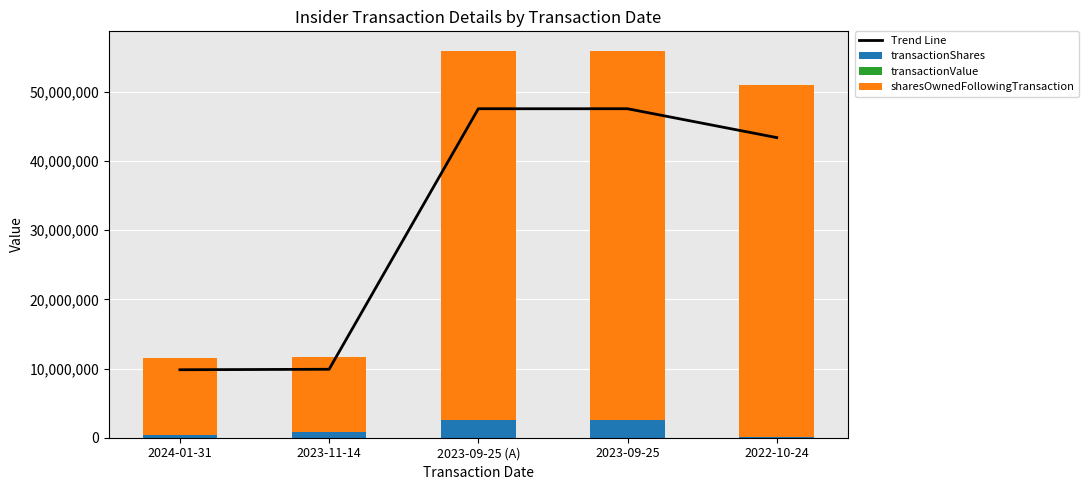

The transactionShares series shows 369026.0 at 2024-01-31. True or false?

True